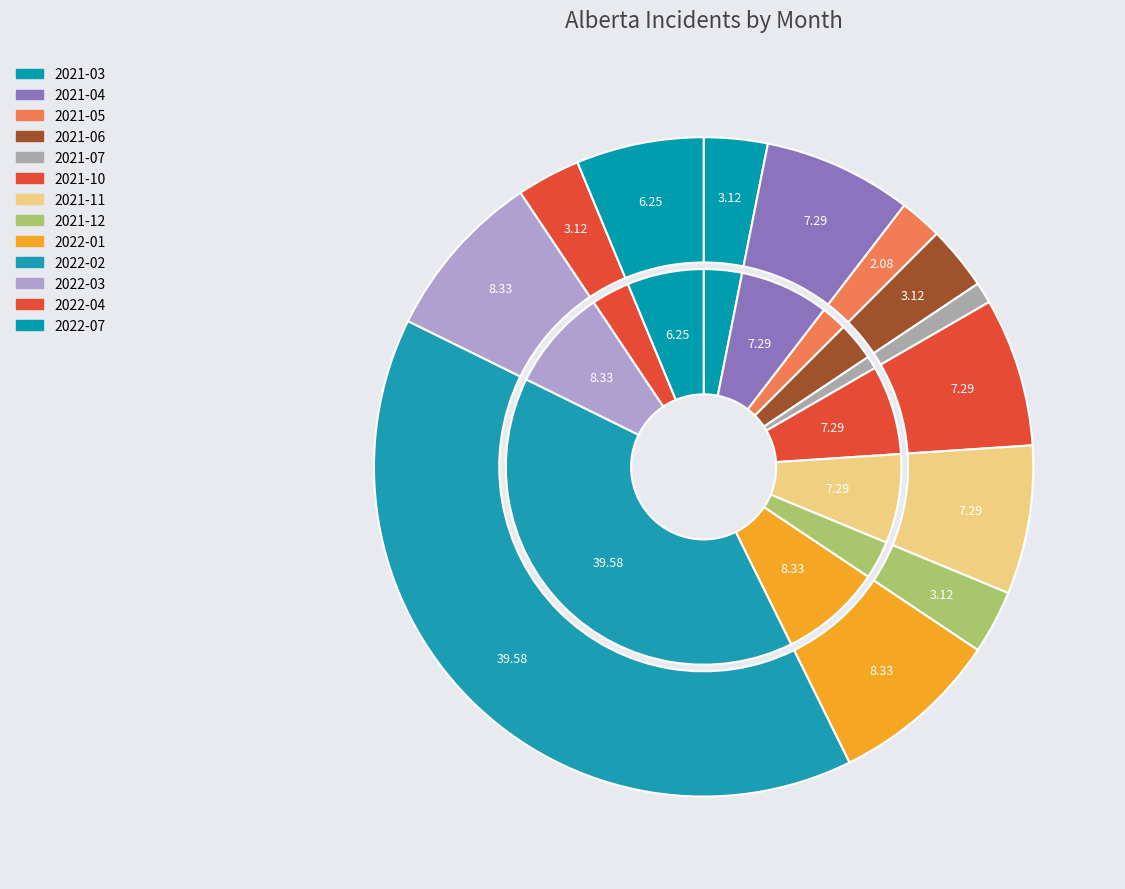

Which has a higher value, 2022-04 or 2021-03?

2022-04